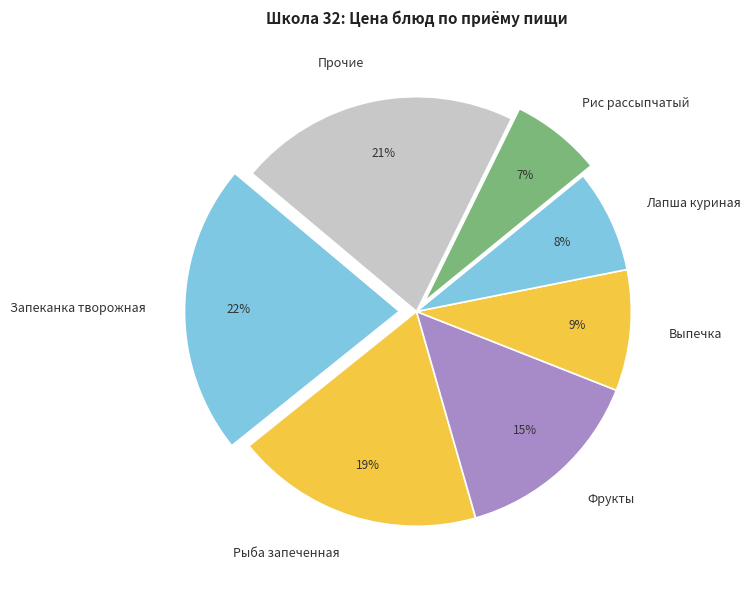

Is it true that Выпечка is 9% of the pie?

True